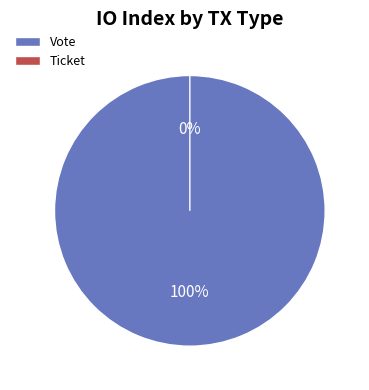

The Vote slice represents 93% of the pie. True or false?

False